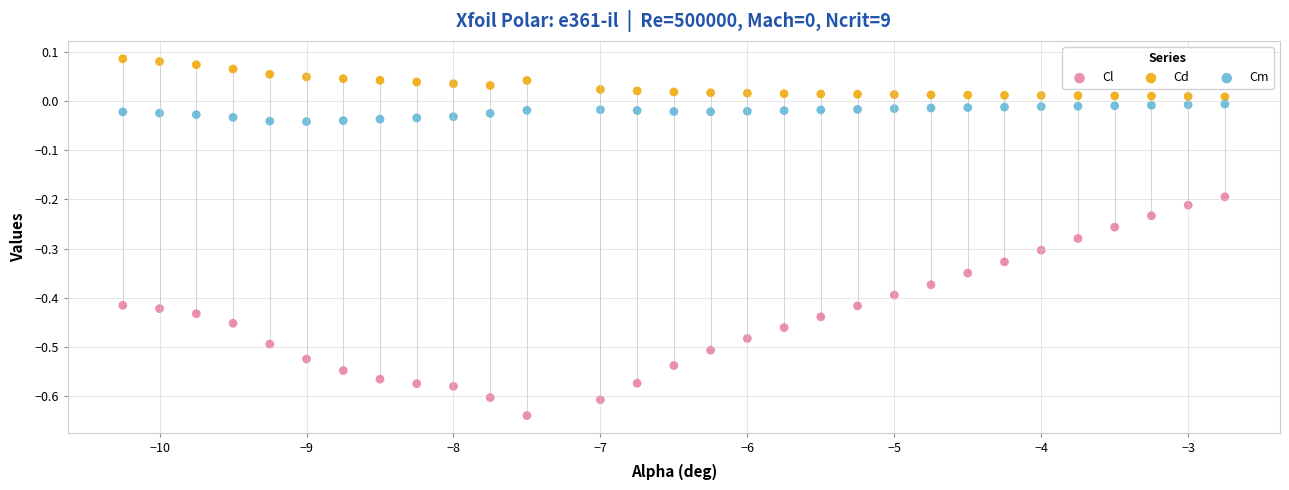

Which series reaches the minimum Y coordinate?

Cl